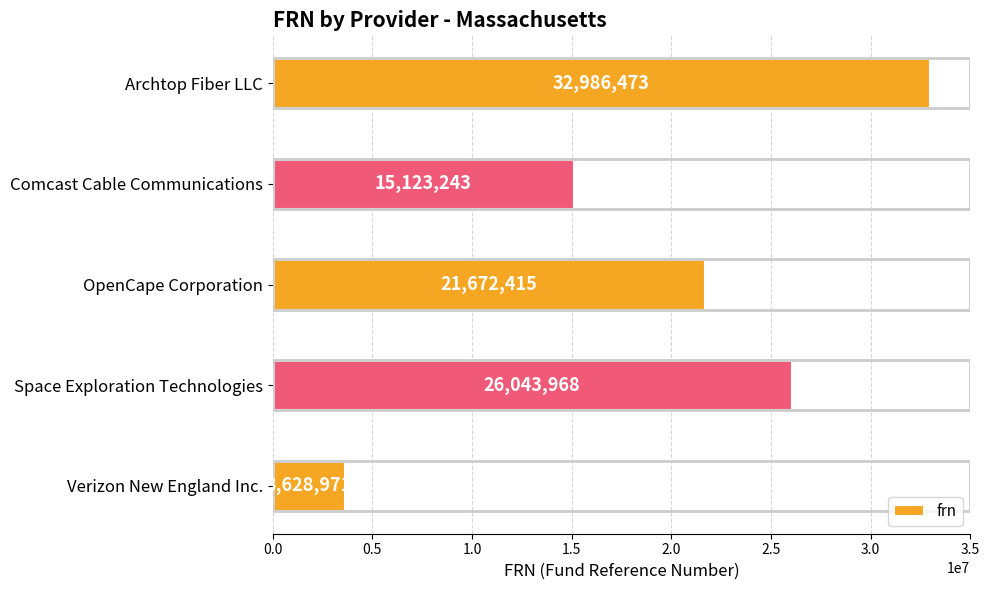

How many values are below 21672415?

2